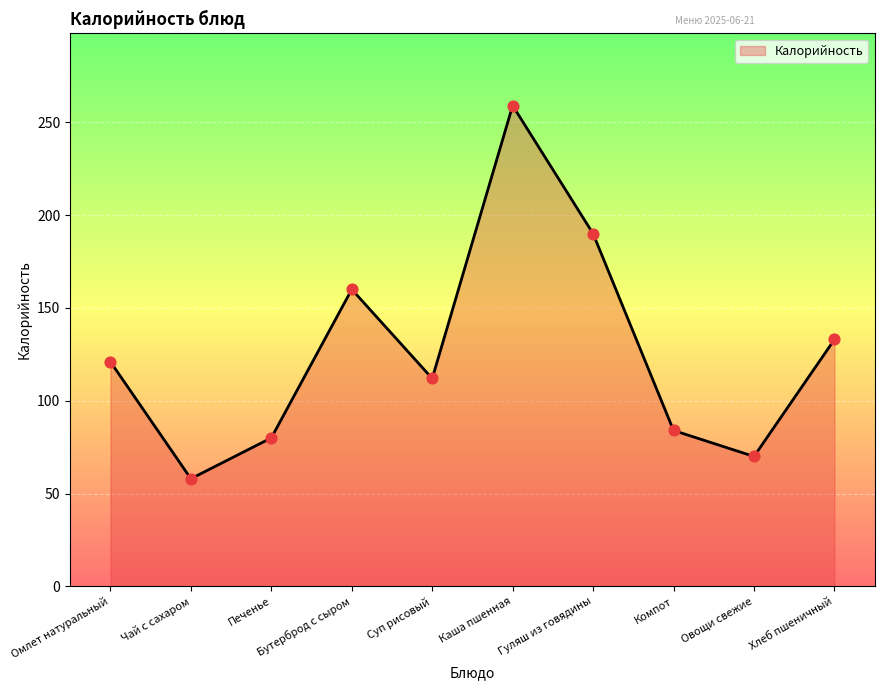

What is the change in value from Компот to Овощи свежие?

-14